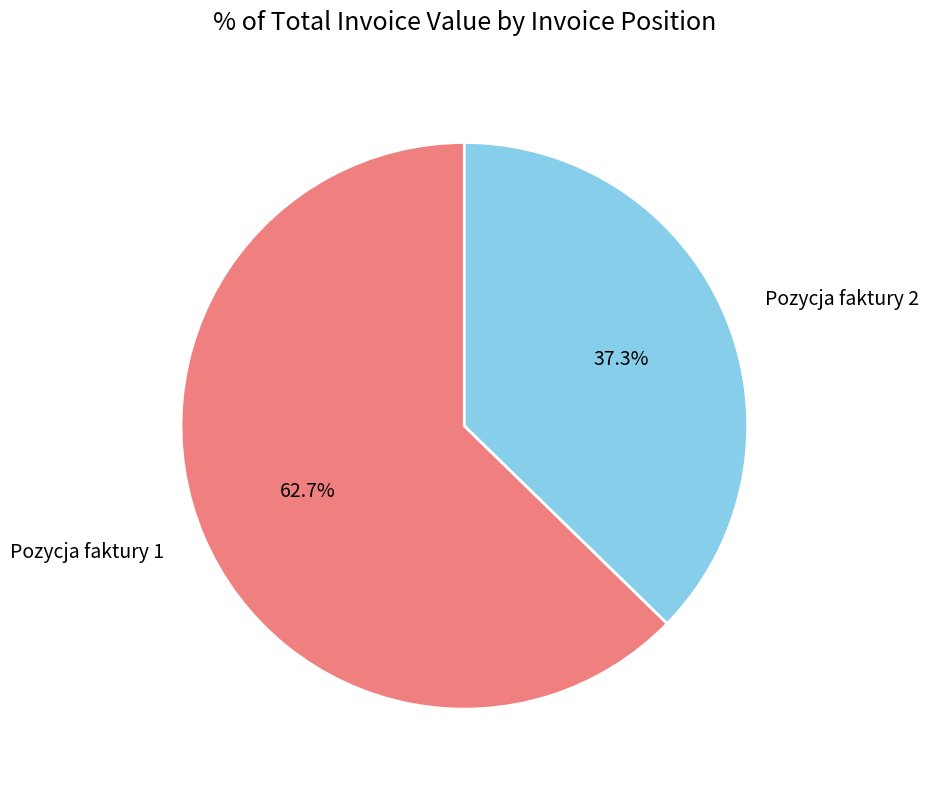

How many slices are in this pie chart?

2